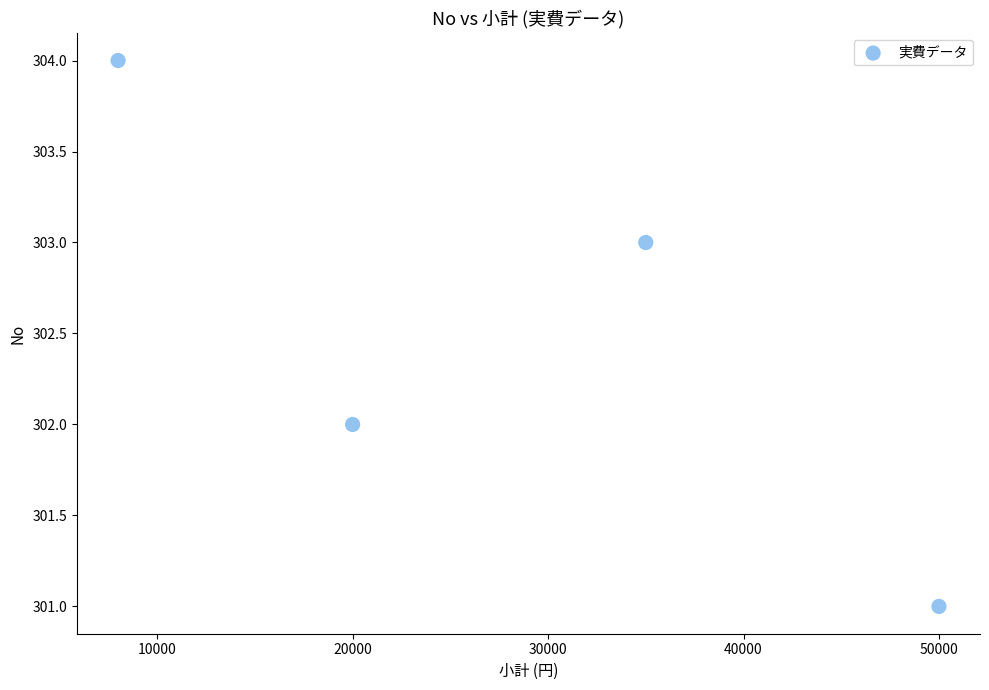

What is the average X value?

28250